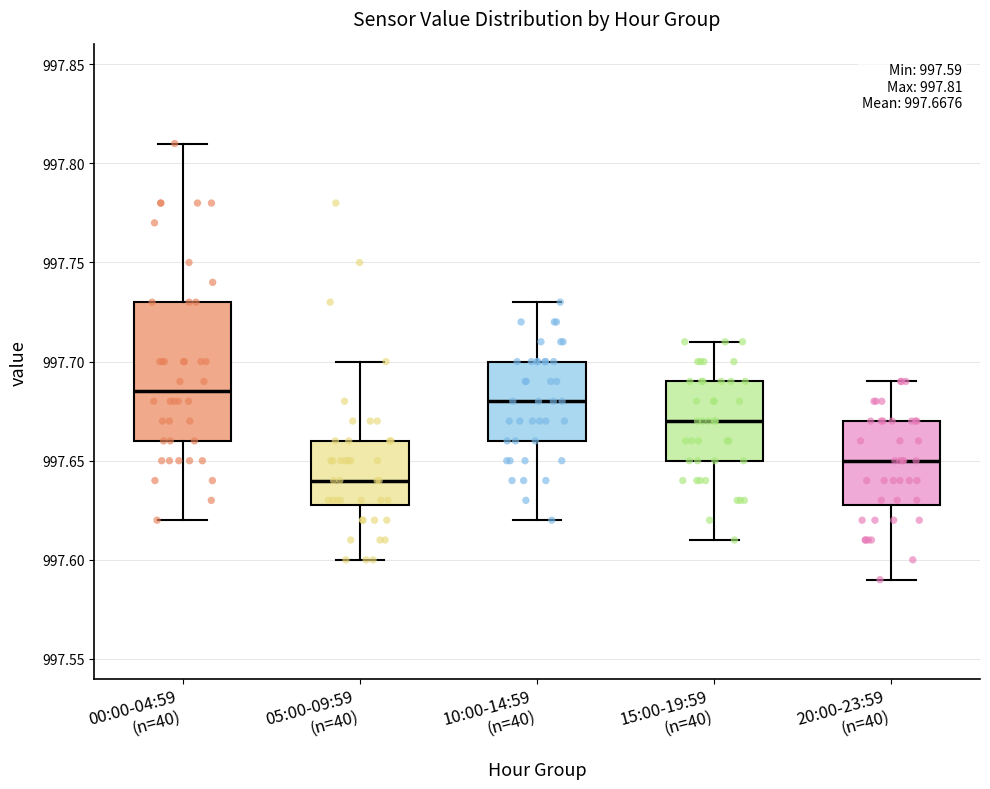

Comparing the boxes themselves (not the whiskers), which one is the tallest?

00:00-04:59 (n=40)